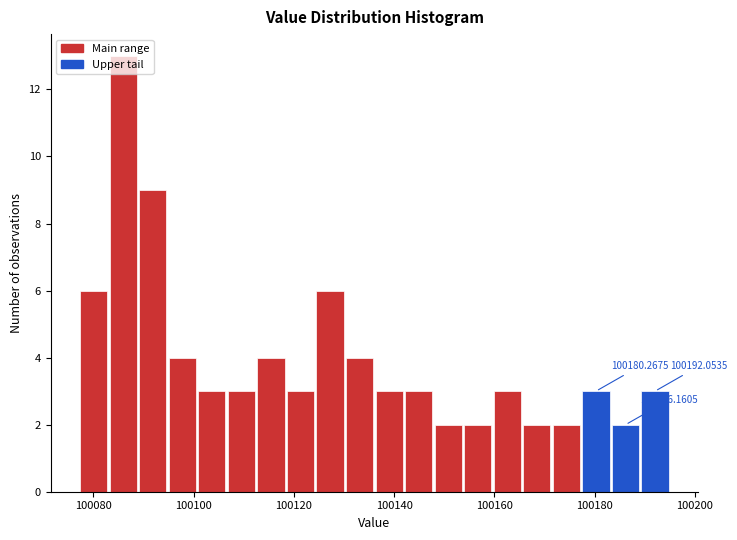

Read against the x-axis, roughly where is the centre of the tallest bar?

100086